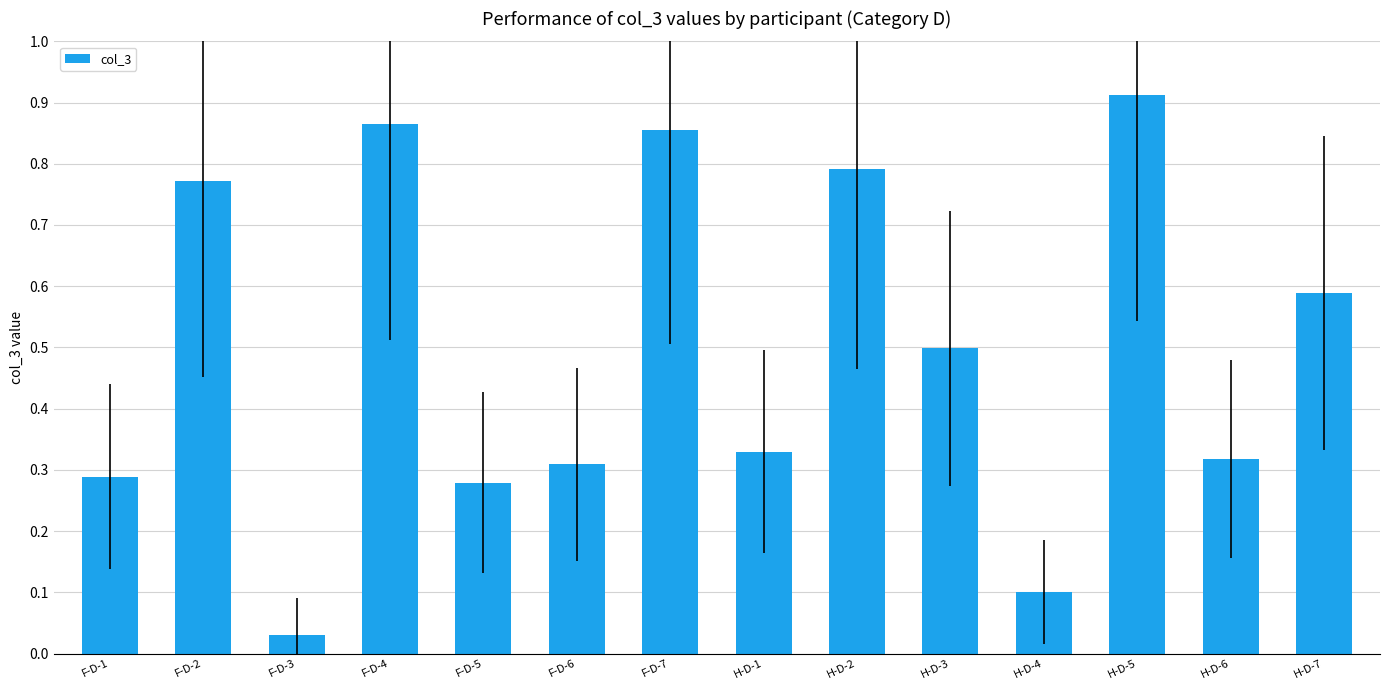

Which label corresponds to the largest value in the chart?

H-D-5